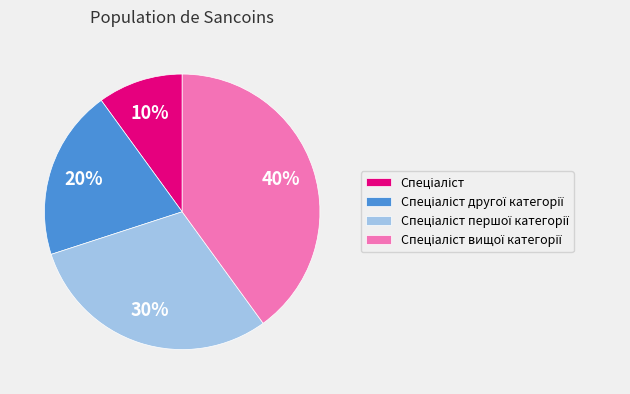

To the nearest percent, what is the difference between the largest and smallest slice percentages?

30%